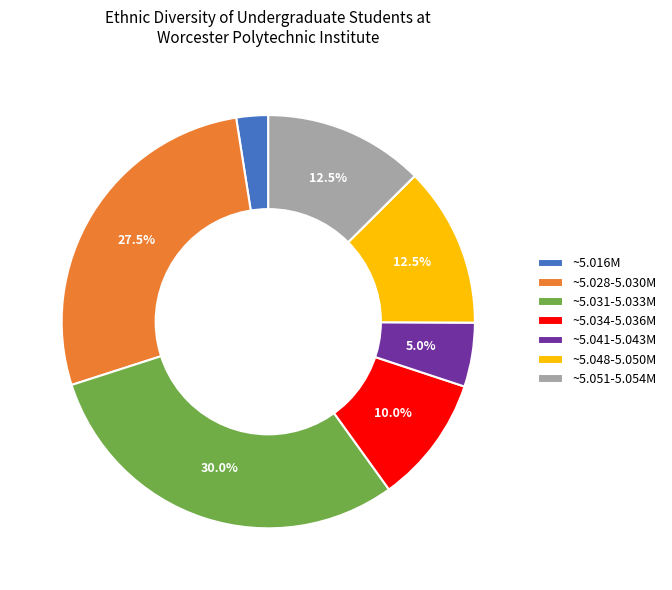

Which category has the smallest portion of the pie?

~5.016M